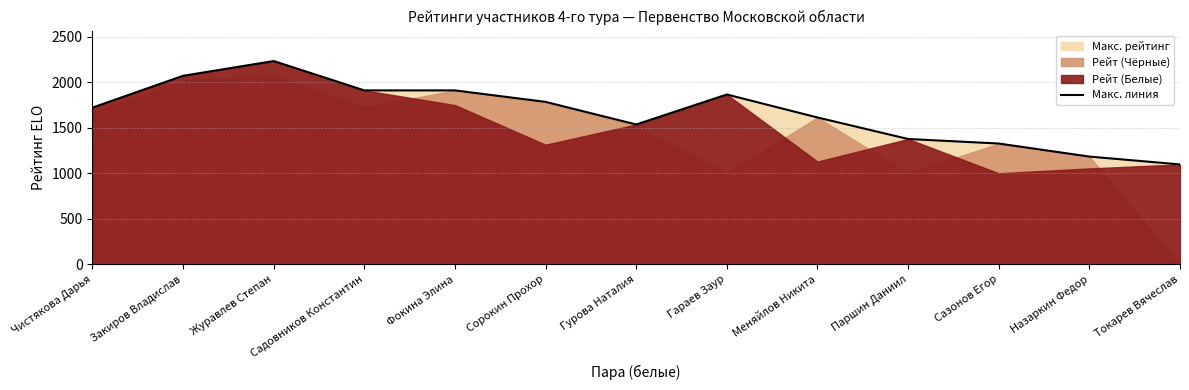

True or false: the data has more than 1 interior local peaks.

True